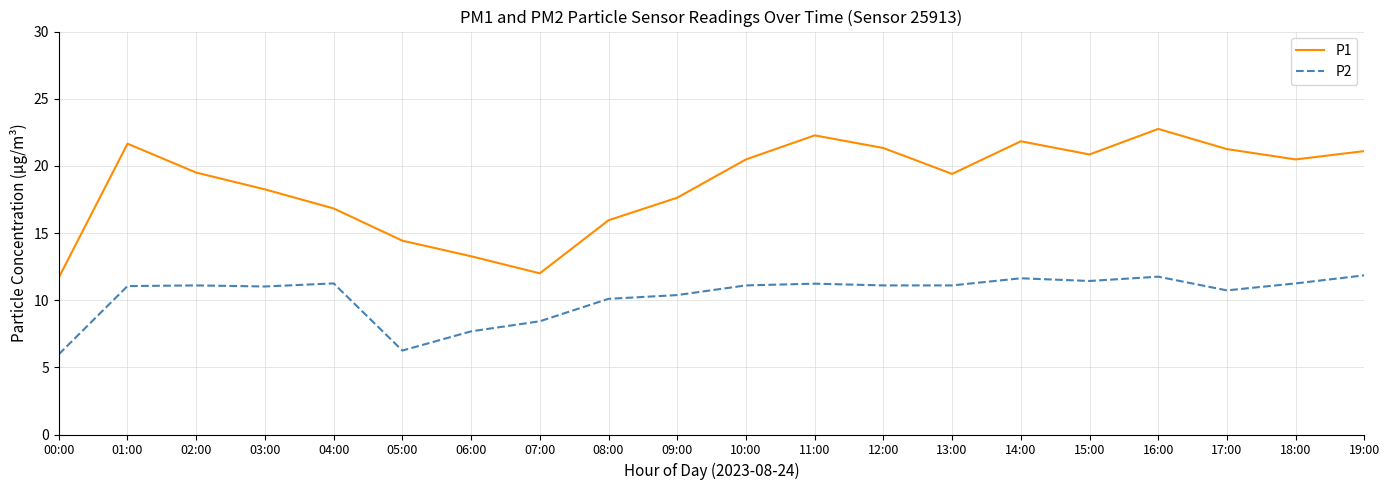

Is it true that P2 equals 15.4 at 15:00?

False